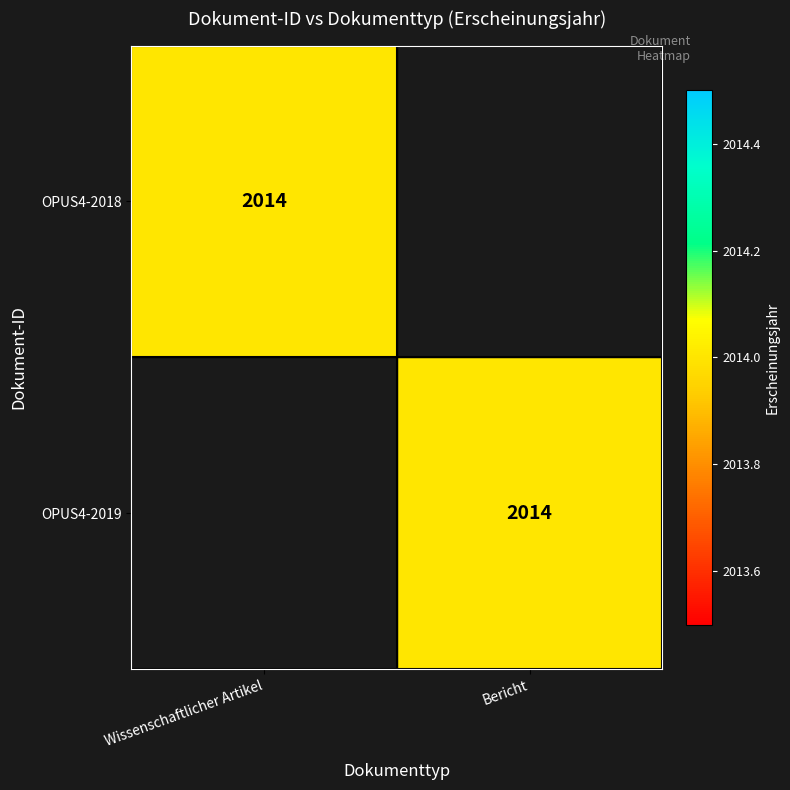

The OPUS4-2019 series shows 415 at Bericht. True or false?

False